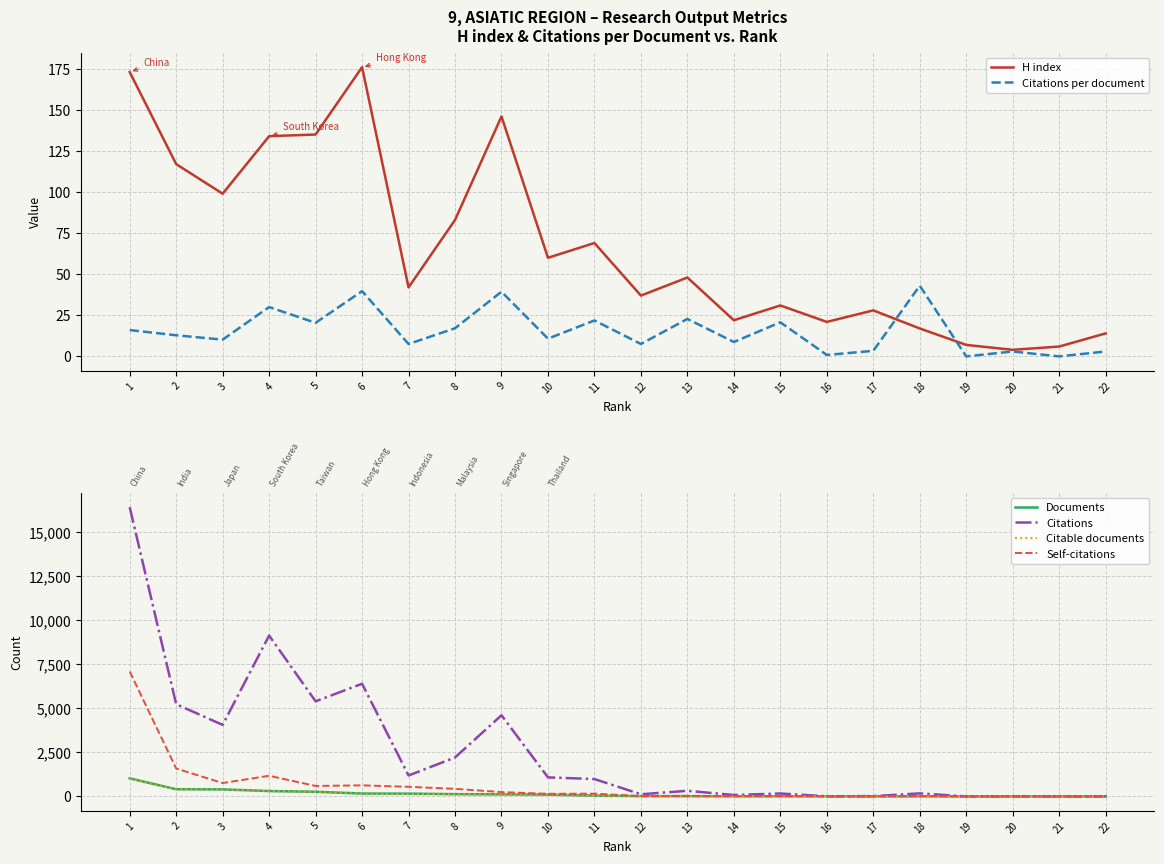

The value of H index at 10 is 30.7. True or false?

False